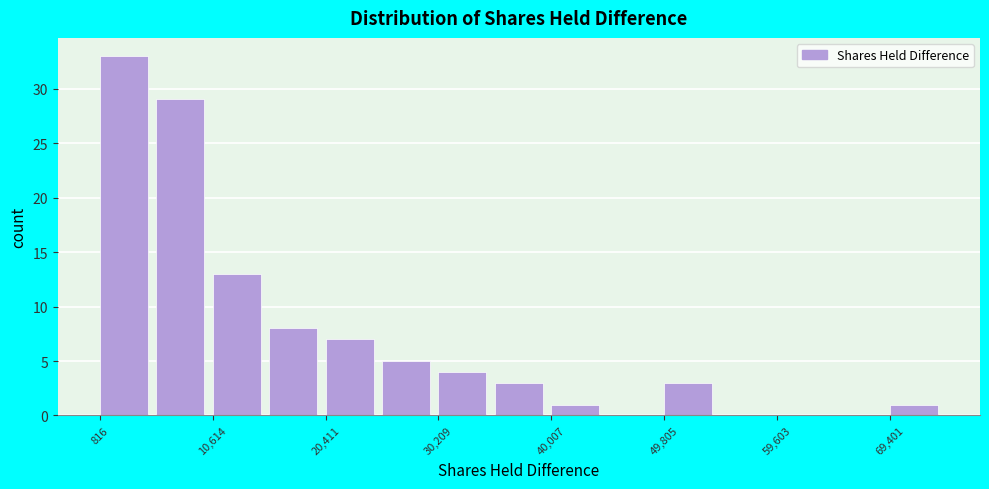

How tall is the bar that spans 40000 to 45000 on the x-axis? Neither the bar edges nor the heights are printed on the chart, so give them approximately, as read against the axes.

1